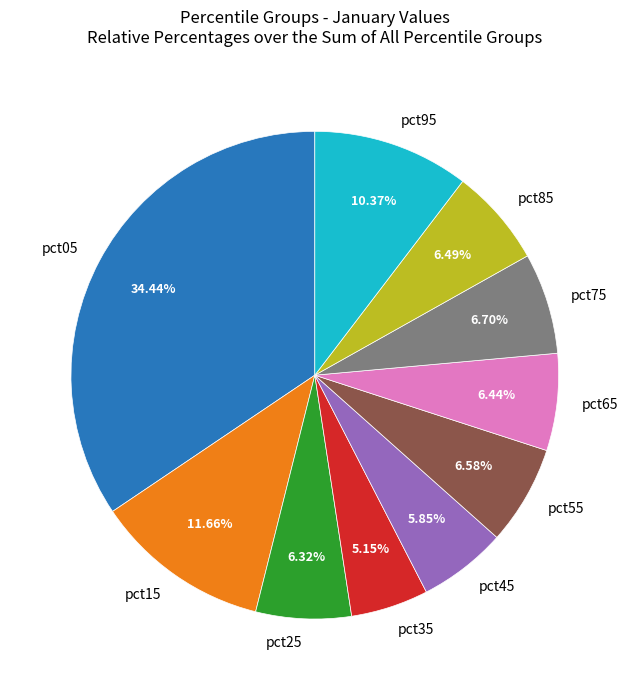

To the nearest percent, what percentage of the pie is pct45?

6%